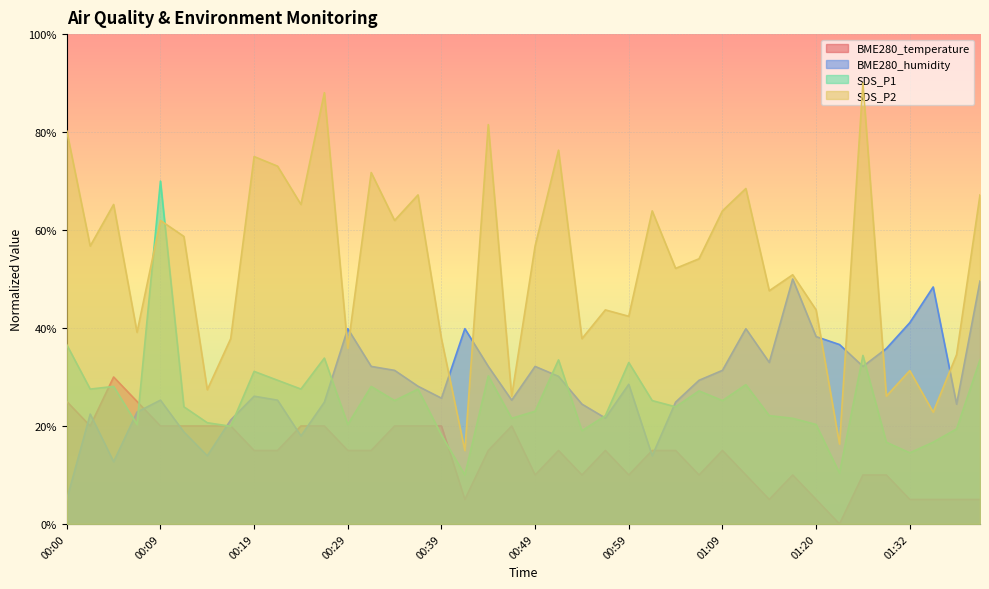

At which category is the sum across all series the highest?

00:09